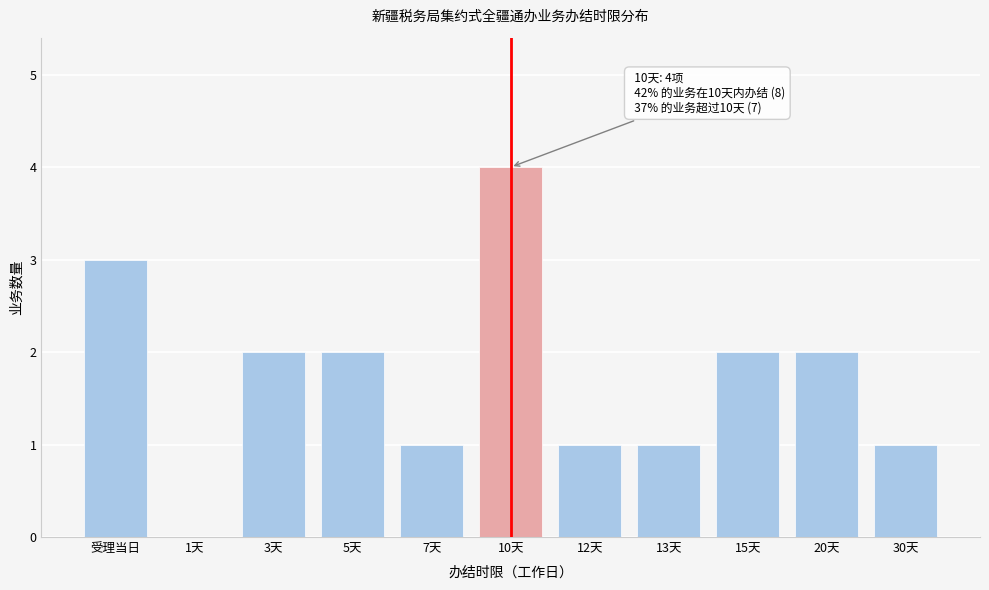

Reading left to right, list all the values displayed in this chart.

受理当日=3	1天=0	3天=2	5天=2	7天=1	10天=4	12天=1	13天=1	15天=2	20天=2	30天=1